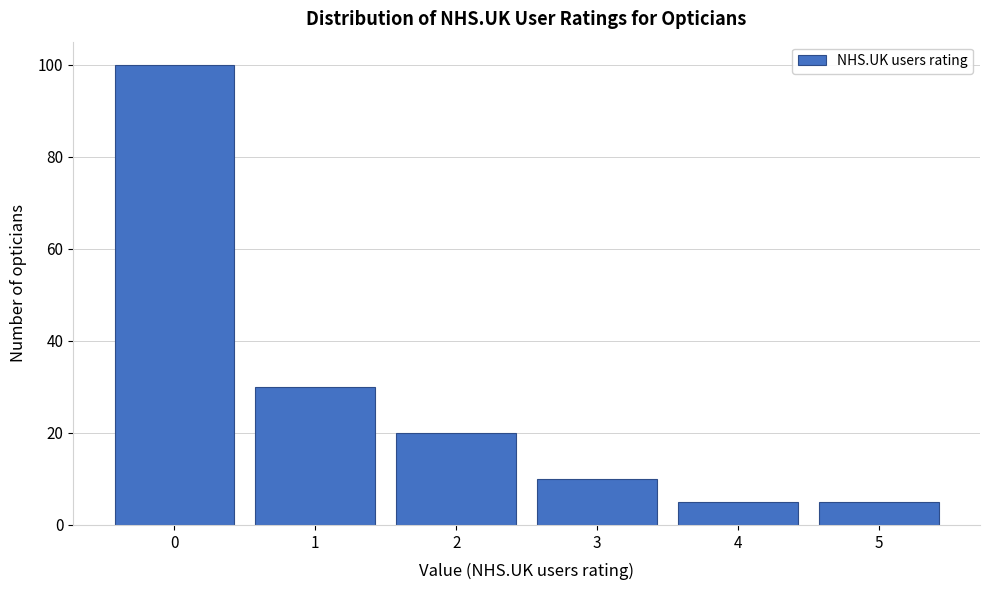

Reading left to right, list every bar in this chart as the range it spans on the x-axis followed by its height. The values are not printed on the chart, so give them approximately, as read against the axis.

-0.5 to 0.5: 100
0.5 to 1.5: 30
1.5 to 2.5: 20
2.5 to 3.5: 10
3.5 to 4.5: 6
4.5 to 5.5: 6